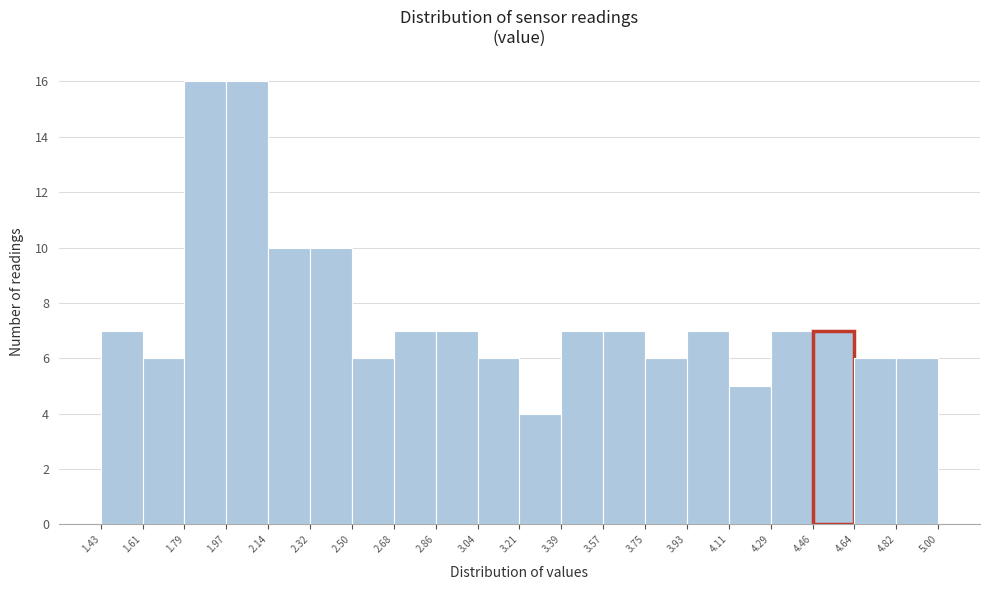

Reading left to right, transcribe this chart: for each bar, give the range it covers on the x-axis and its height. The values are not printed on the chart, so give them approximately, as read against the axis.

1.43 to 1.61: 7
1.61 to 1.79: 6
1.79 to 1.97: 16
1.97 to 2.14: 16
2.14 to 2.32: 10
2.32 to 2.50: 10
2.50 to 2.68: 6
2.68 to 2.86: 7
2.86 to 3.04: 7
3.04 to 3.21: 6
3.21 to 3.39: 4
3.39 to 3.57: 7
3.57 to 3.75: 7
3.75 to 3.93: 6
3.93 to 4.11: 7
4.11 to 4.29: 5
4.29 to 4.46: 7
4.46 to 4.64: 7
4.64 to 4.82: 6
4.82 to 5.00: 6